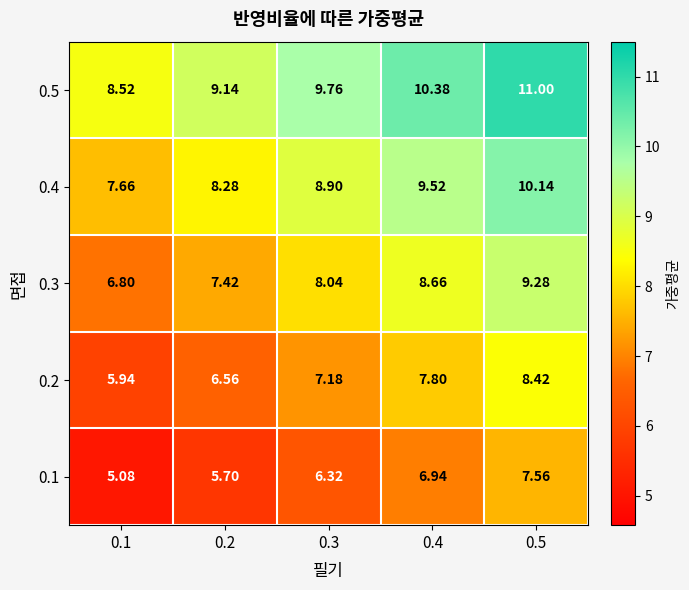

Is the value of 0.1 at 0.4 greater than the value of 0.3 at 0.4?

No